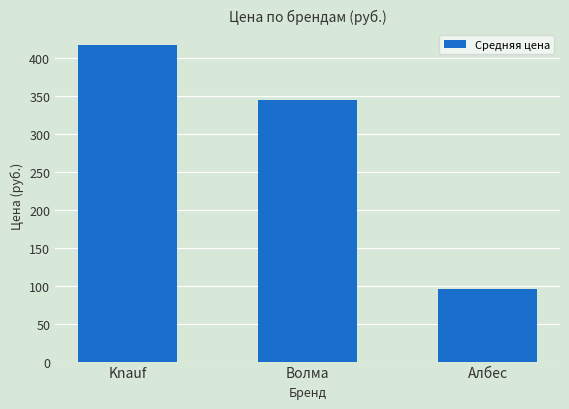

At which label is the value closest to 256?

Волма